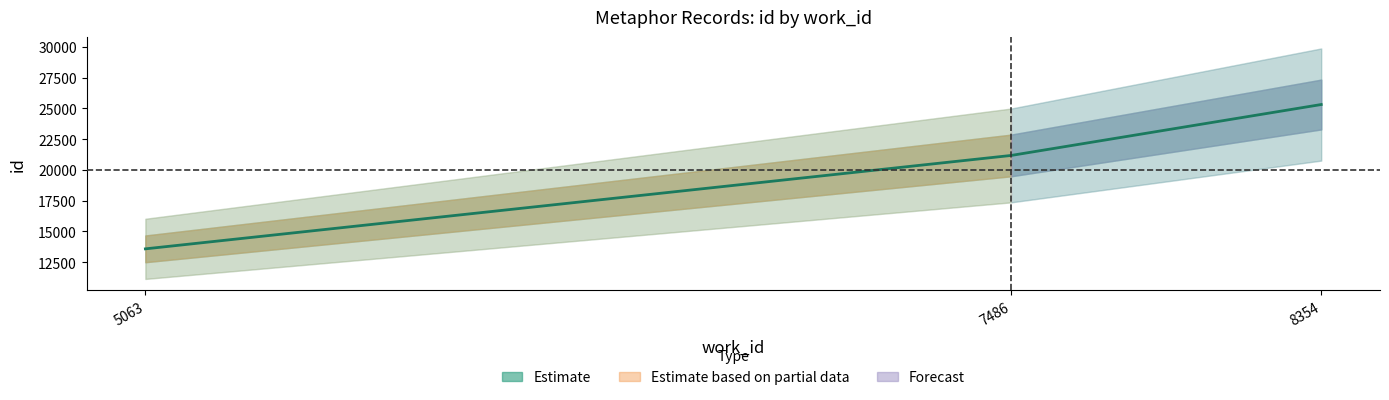

Reading left to right, transcribe all the data shown in this chart.

5063=13580	7486=21168	8354=25306